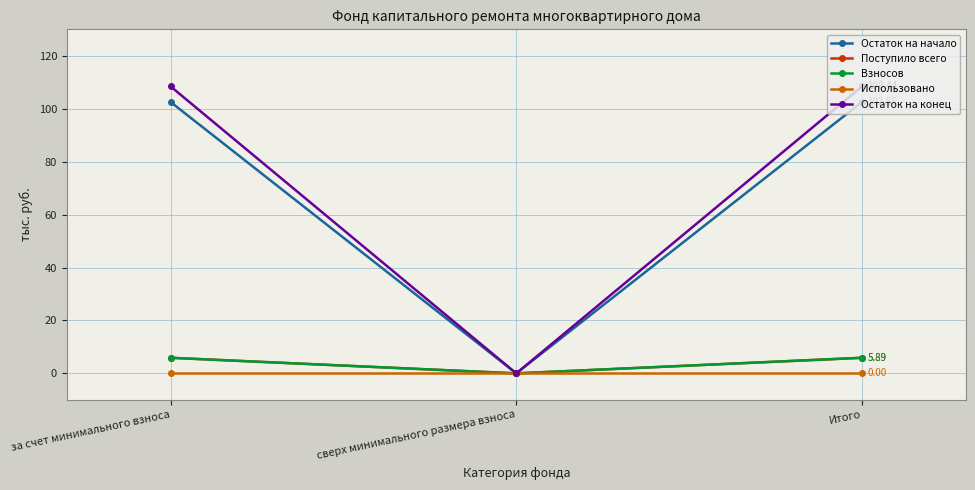

What is the difference between the maximum and minimum values in the Взносов series?

5.9